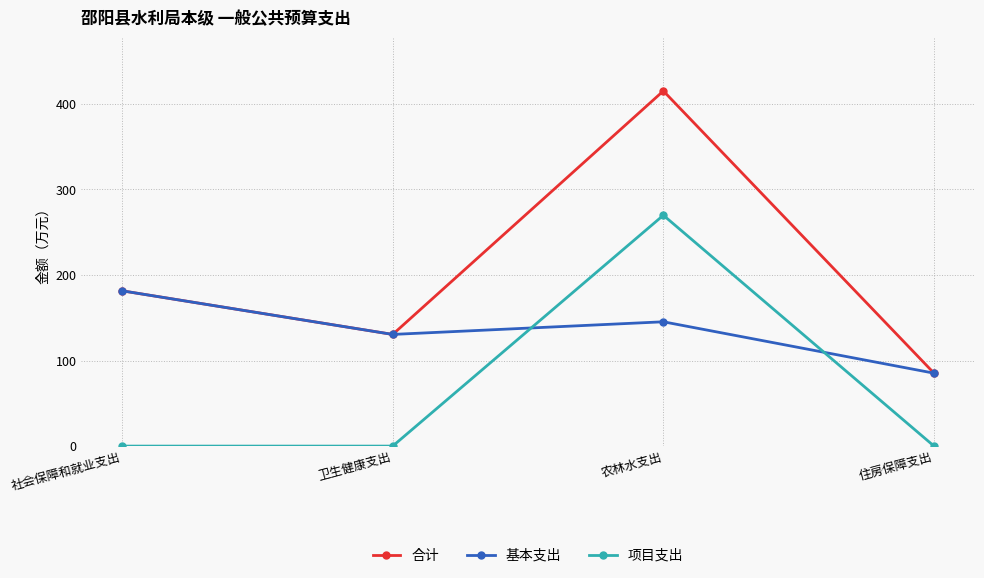

What is the greatest value displayed?

414.9